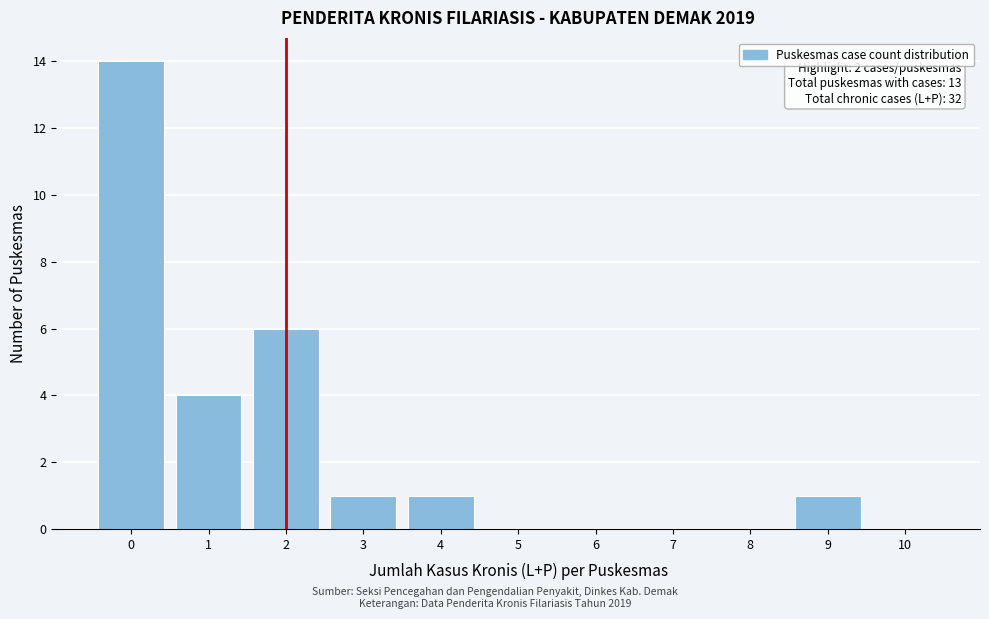

Which range on the x-axis has the tallest bar?

-0.5 to 0.5